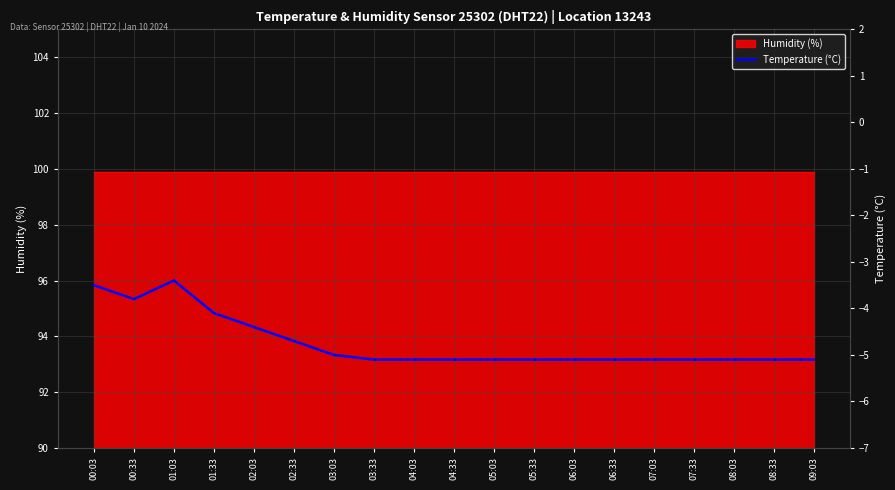

How many interior local valleys (lower than both neighbors) does the data have?

1